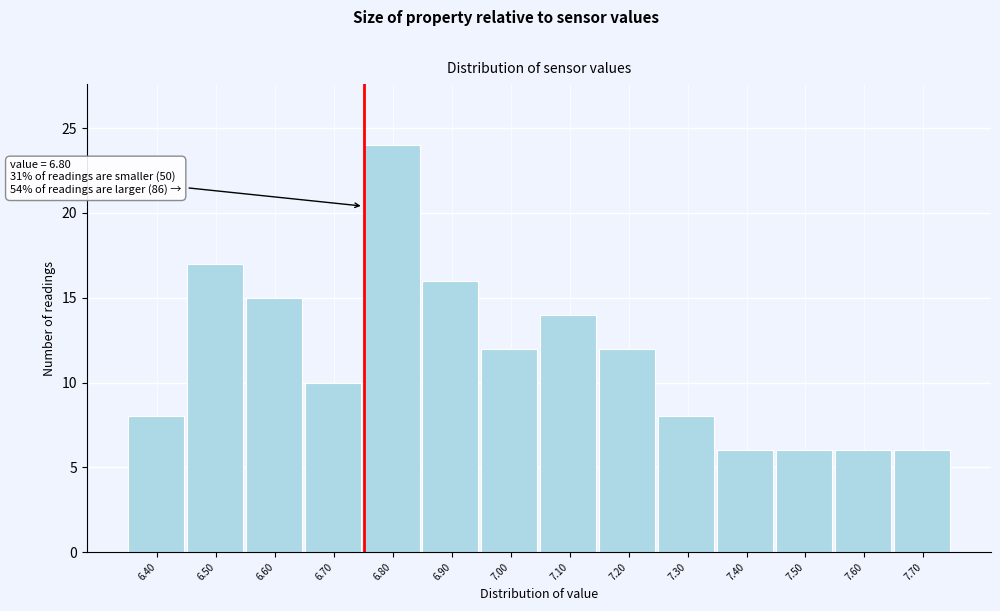

Reading left to right, list all the values displayed in this chart.

6.40=8	6.50=17	6.60=15	6.70=10	6.80=24	6.90=16	7.00=12	7.10=14	7.20=12	7.30=8	7.40=6	7.50=6	7.60=6	7.70=6